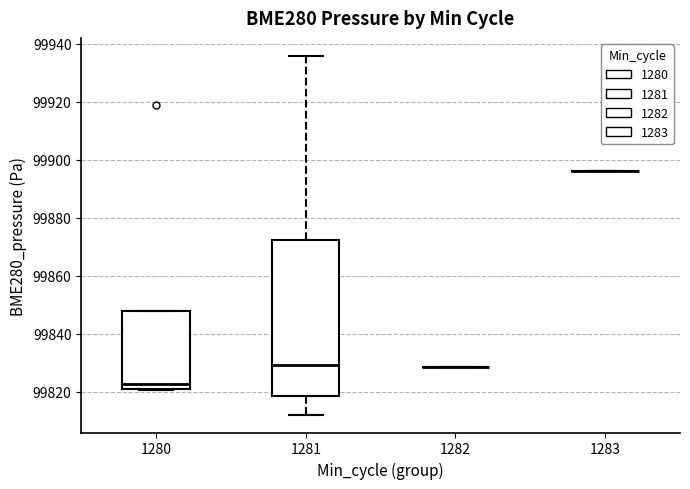

Reading left to right, transcribe this box plot: for each box, give where its median line is, the range the box spans, and where its two whiskers end, as read against the y-axis. The values are not printed on the chart, so give them approximately, as read against the axis.

1280: median 99822, box 99820 to 99848, whiskers 99820 to 99848
1281: median 99830, box 99818 to 99872, whiskers 99812 to 99936
1282: box collapsed to a line at 99828, whiskers 99828 to 99828
1283: box collapsed to a line at 99896, whiskers 99896 to 99896